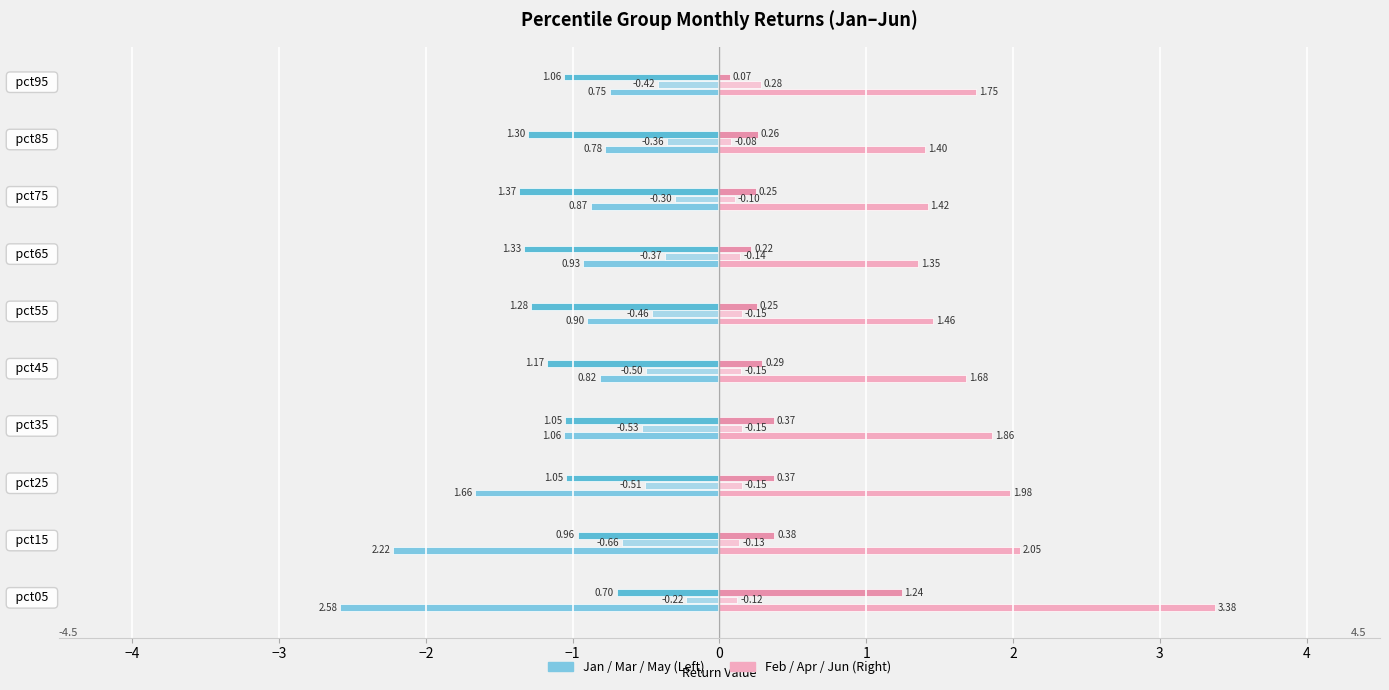

How many distinct data groups are displayed?

6